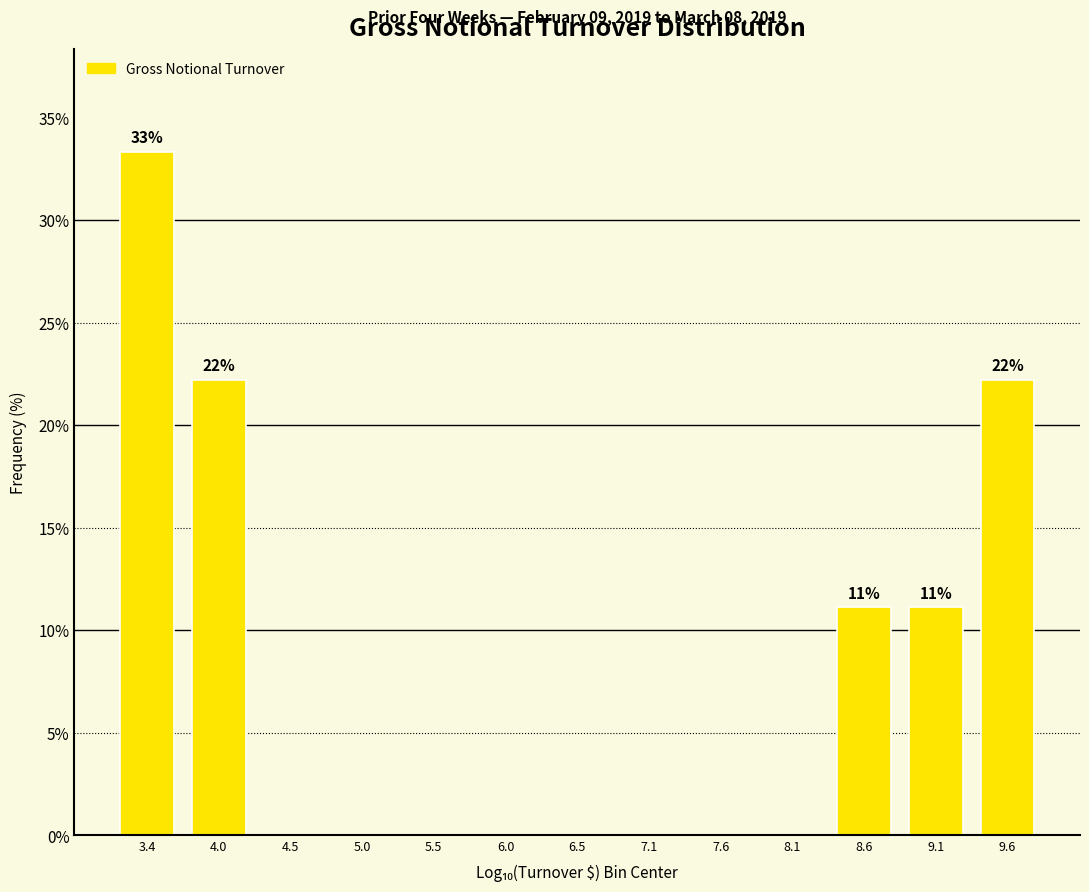

Reading left to right, transcribe all the data shown in this chart.

3.4=33.3	4.0=22.2	4.5=0.0	5.0=0.0	5.5=0.0	6.0=0.0	6.5=0.0	7.1=0.0	7.6=0.0	8.1=0.0	8.6=11.1	9.1=11.1	9.6=22.2